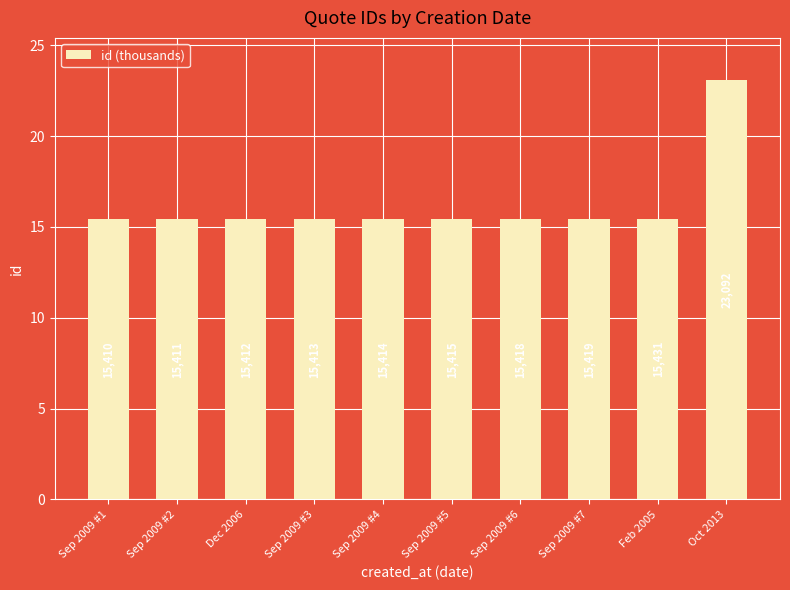

How many bars are there in total?

10